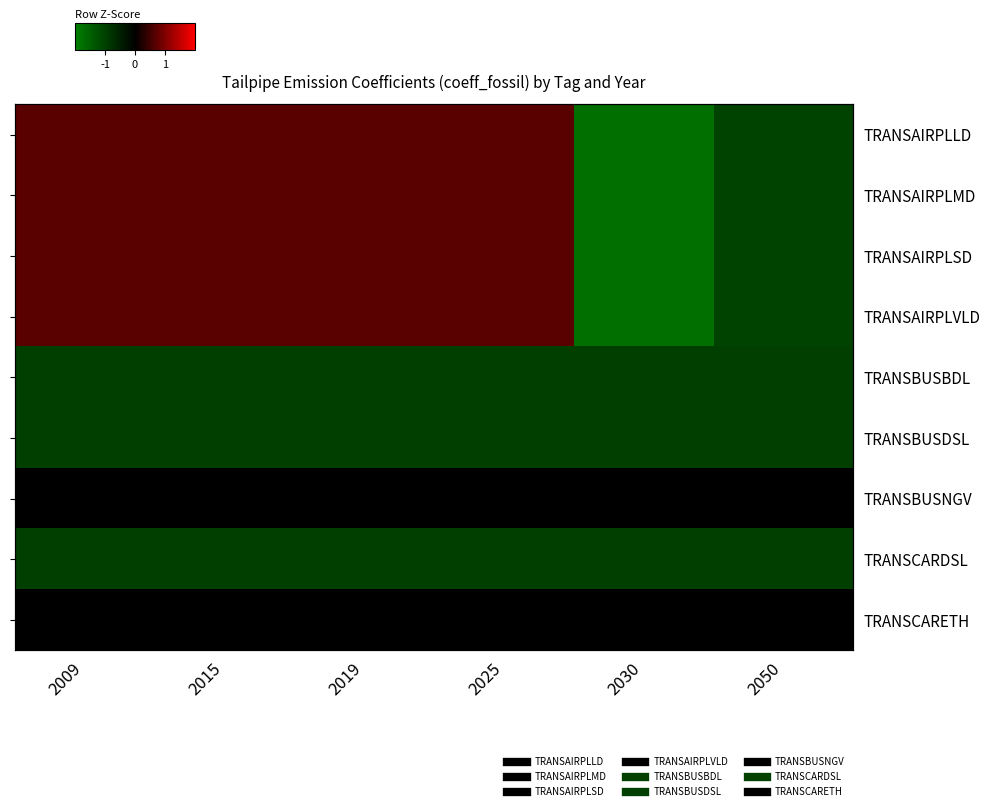

Which has a higher value, 2025 or 2019?

2025